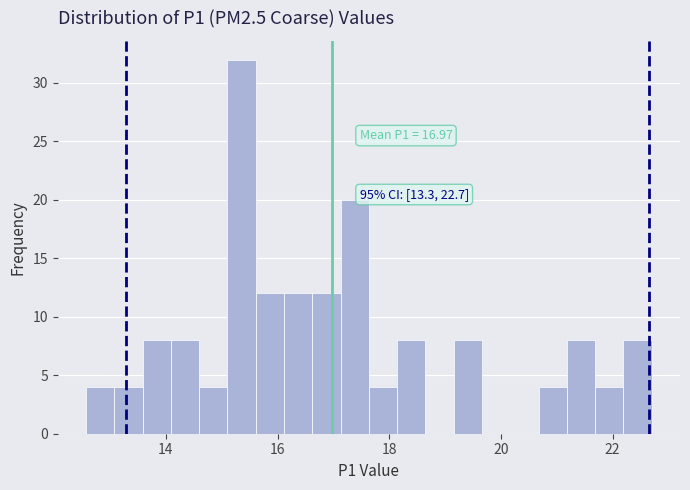

Around what value on the x-axis is the tallest bar? Give the approximate position of its centre, as read against the axis.

15.4